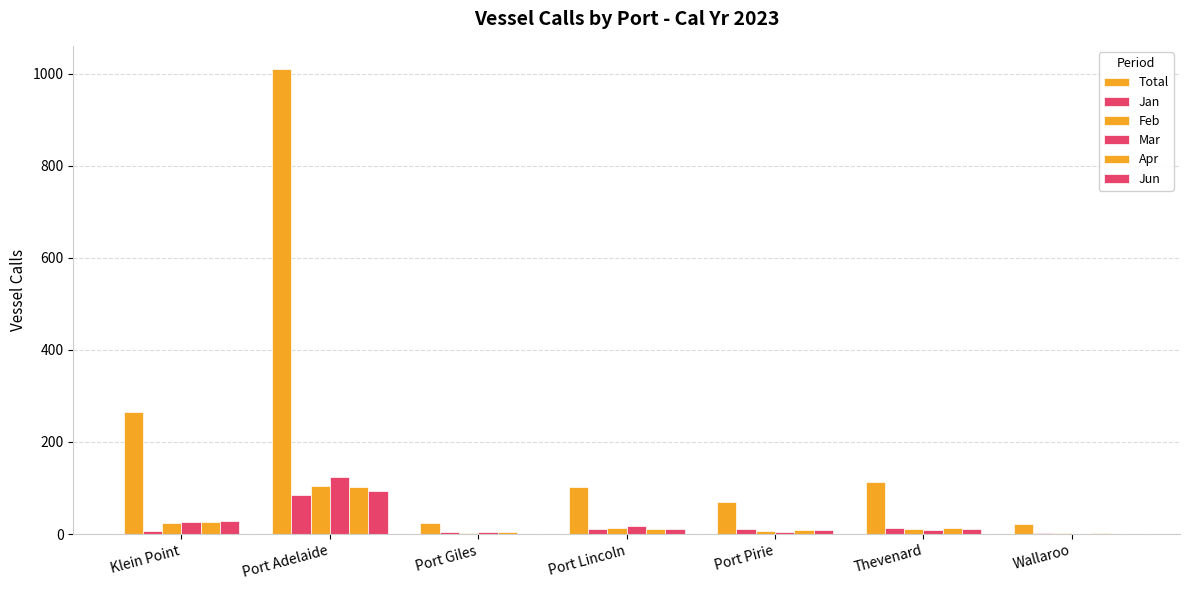

True or false: Mar has a value of 123 at Port Adelaide.

True